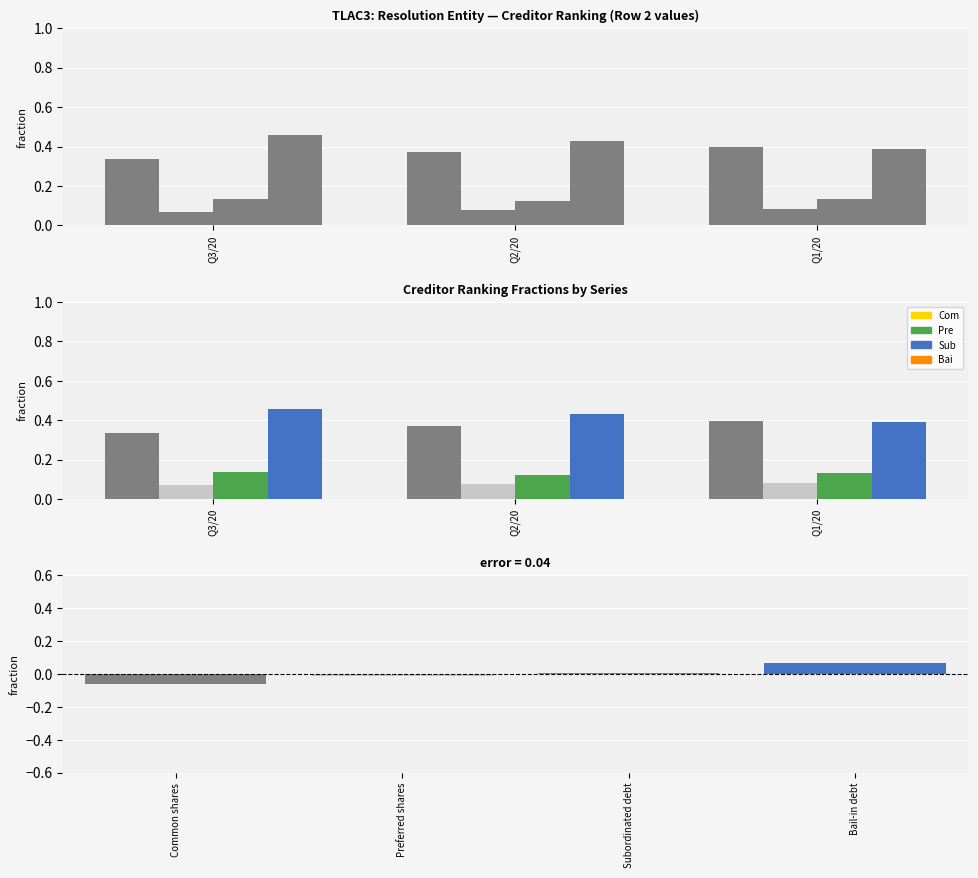

What position from the right is Q2/20?

2